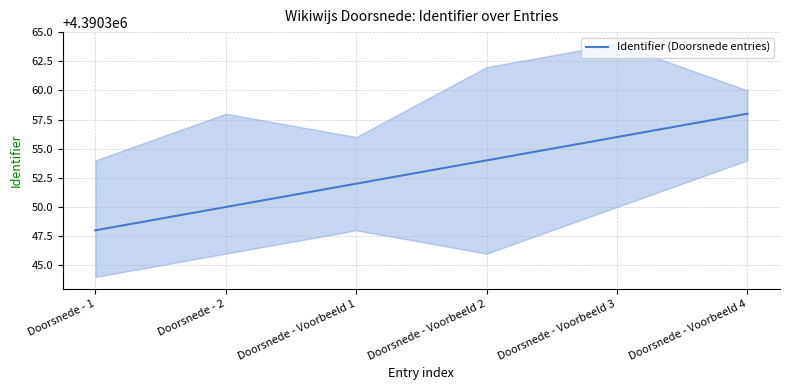

The value at Doorsnede - Voorbeeld 3 is 4390356. True or false?

True